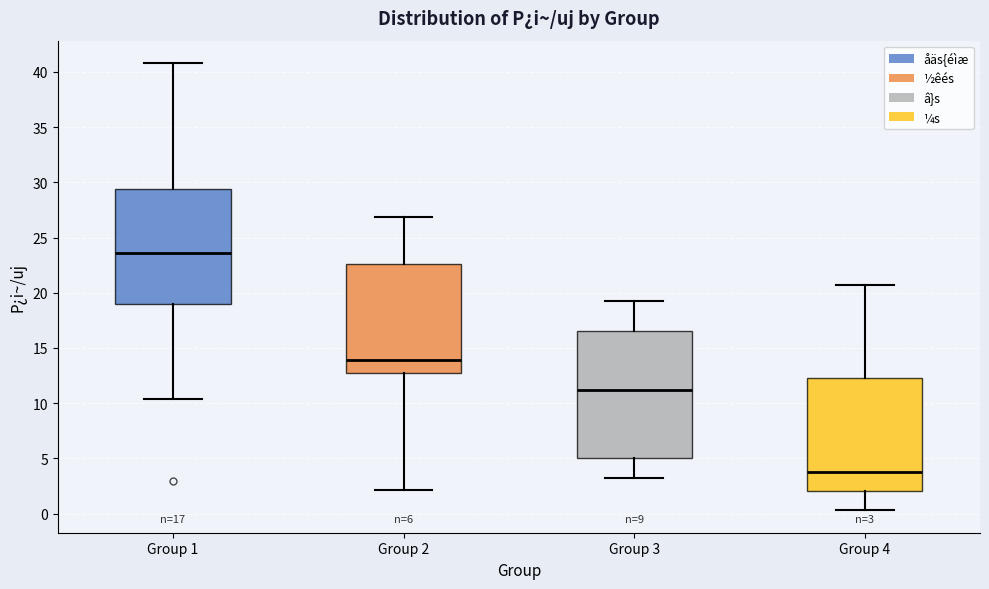

Which box has the lowest median line?

Group 4